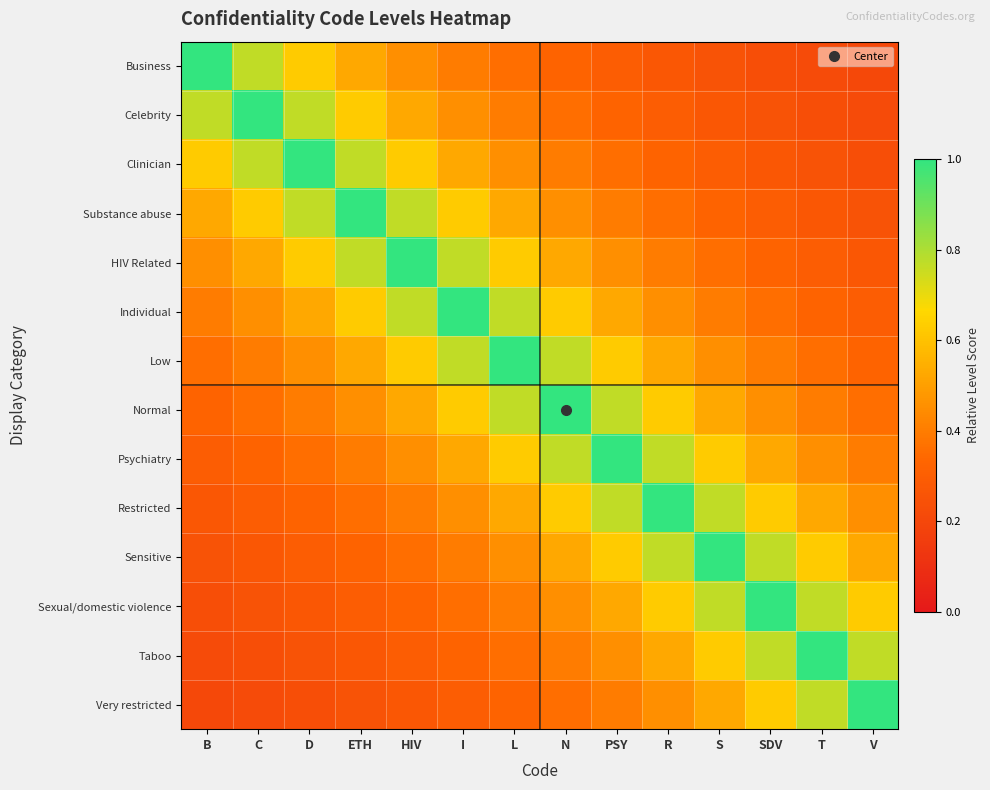

Reading right to left, list all the values displayed in this chart.

Business: V=0.2	T=0.2	SDV=0.2	S=0.2	R=0.3	PSY=0.3	N=0.3	L=0.4	I=0.4	HIV=0.5	ETH=0.5	D=0.6	C=0.8	B=1.0
Celebrity: V=0.2	T=0.2	SDV=0.2	S=0.3	R=0.3	PSY=0.3	N=0.4	L=0.4	I=0.5	HIV=0.5	ETH=0.6	D=0.8	C=1.0	B=0.8
Clinician: V=0.2	T=0.2	SDV=0.3	S=0.3	R=0.3	PSY=0.4	N=0.4	L=0.5	I=0.5	HIV=0.6	ETH=0.8	D=1.0	C=0.8	B=0.6
Substance abuse: V=0.2	T=0.3	SDV=0.3	S=0.3	R=0.4	PSY=0.4	N=0.5	L=0.5	I=0.6	HIV=0.8	ETH=1.0	D=0.8	C=0.6	B=0.5
HIV Related: V=0.3	T=0.3	SDV=0.3	S=0.4	R=0.4	PSY=0.5	N=0.5	L=0.6	I=0.8	HIV=1.0	ETH=0.8	D=0.6	C=0.5	B=0.5
Individual: V=0.3	T=0.3	SDV=0.4	S=0.4	R=0.5	PSY=0.5	N=0.6	L=0.8	I=1.0	HIV=0.8	ETH=0.6	D=0.5	C=0.5	B=0.4
Low: V=0.3	T=0.4	SDV=0.4	S=0.5	R=0.5	PSY=0.6	N=0.8	L=1.0	I=0.8	HIV=0.6	ETH=0.5	D=0.5	C=0.4	B=0.4
Normal: V=0.4	T=0.4	SDV=0.5	S=0.5	R=0.6	PSY=0.8	N=1.0	L=0.8	I=0.6	HIV=0.5	ETH=0.5	D=0.4	C=0.4	B=0.3
Psychiatry: V=0.4	T=0.5	SDV=0.5	S=0.6	R=0.8	PSY=1.0	N=0.8	L=0.6	I=0.5	HIV=0.5	ETH=0.4	D=0.4	C=0.3	B=0.3
Restricted: V=0.5	T=0.5	SDV=0.6	S=0.8	R=1.0	PSY=0.8	N=0.6	L=0.5	I=0.5	HIV=0.4	ETH=0.4	D=0.3	C=0.3	B=0.3
Sensitive: V=0.5	T=0.6	SDV=0.8	S=1.0	R=0.8	PSY=0.6	N=0.5	L=0.5	I=0.4	HIV=0.4	ETH=0.3	D=0.3	C=0.3	B=0.2
Sexual/domestic violence: V=0.6	T=0.8	SDV=1.0	S=0.8	R=0.6	PSY=0.5	N=0.5	L=0.4	I=0.4	HIV=0.3	ETH=0.3	D=0.3	C=0.2	B=0.2
Taboo: V=0.8	T=1.0	SDV=0.8	S=0.6	R=0.5	PSY=0.5	N=0.4	L=0.4	I=0.3	HIV=0.3	ETH=0.3	D=0.2	C=0.2	B=0.2
Very restricted: V=1.0	T=0.8	SDV=0.6	S=0.5	R=0.5	PSY=0.4	N=0.4	L=0.3	I=0.3	HIV=0.3	ETH=0.2	D=0.2	C=0.2	B=0.2